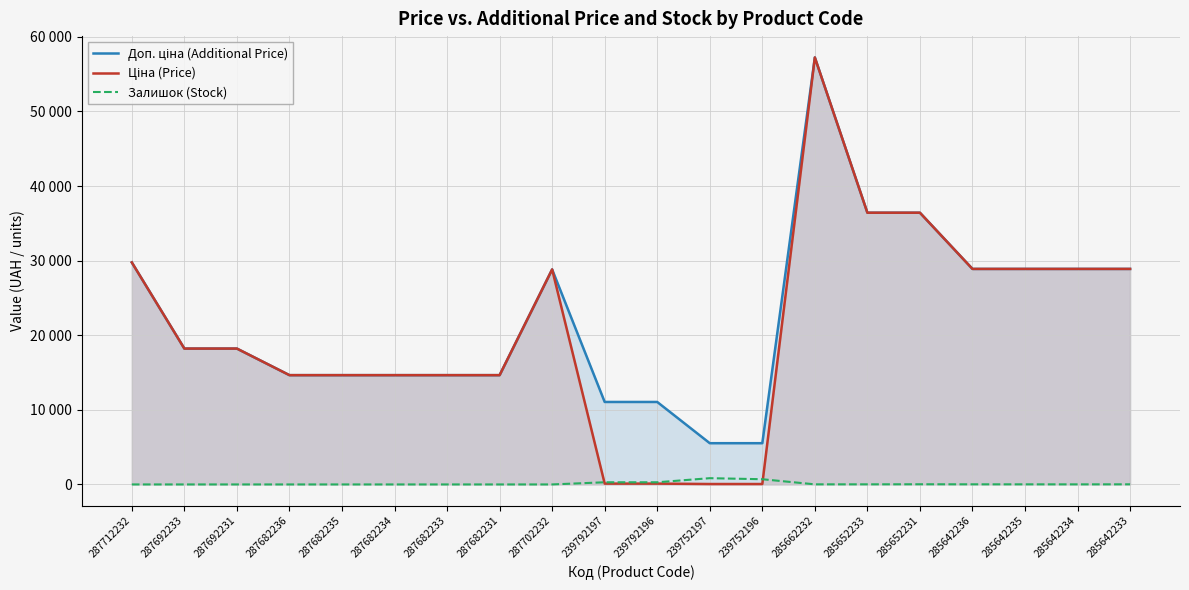

How many categories are shown in the chart?

20